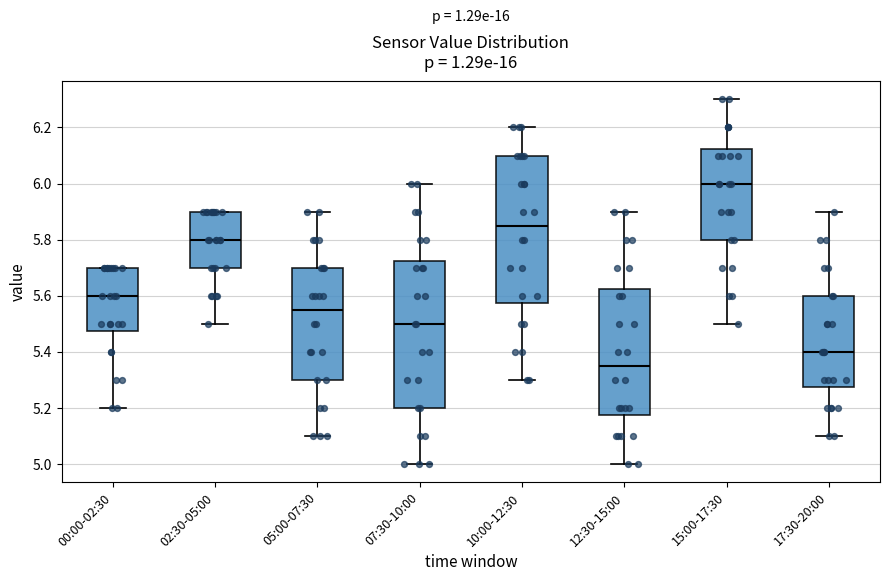

Which box has the lowest median line?

12:30-15:00